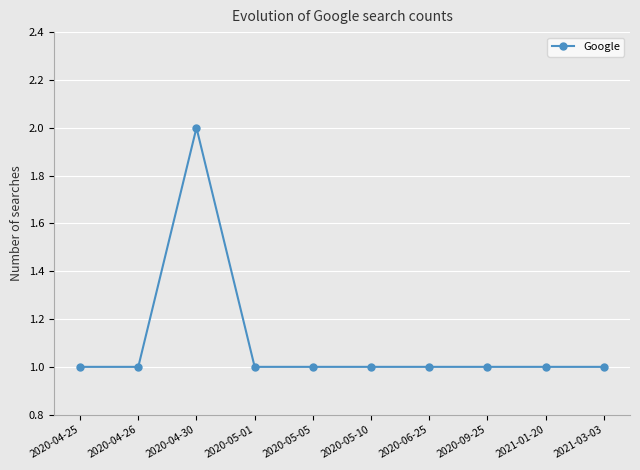

What is the label of the 9th point from the left?

2021-01-20